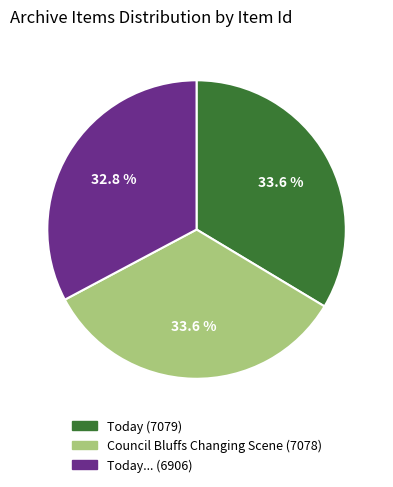

To the nearest percent, what is the difference between the Council Bluffs Changing Scene (7078) and Today... (6906) slice percentages?

1%